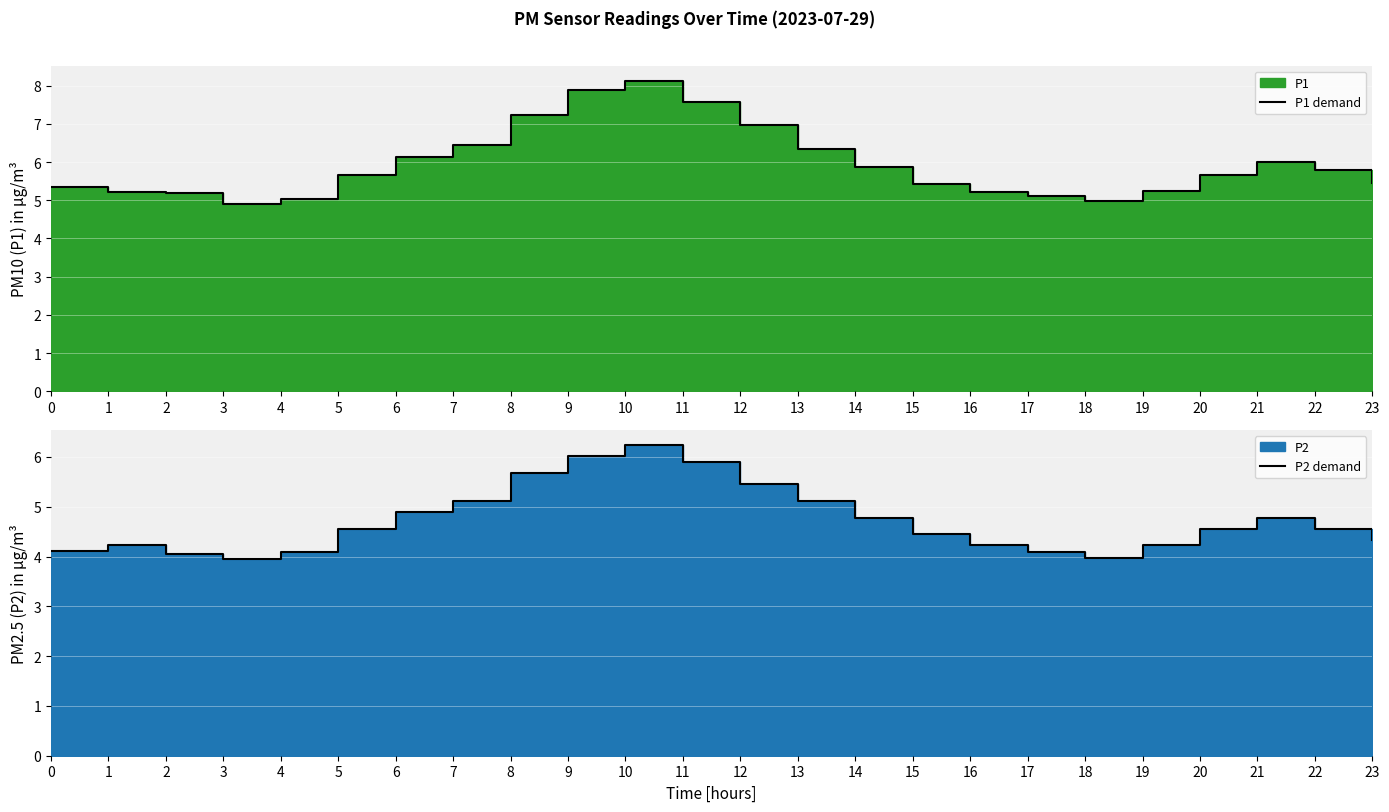

What is the value of the P2 demand point at the 18th from the left?

4.1